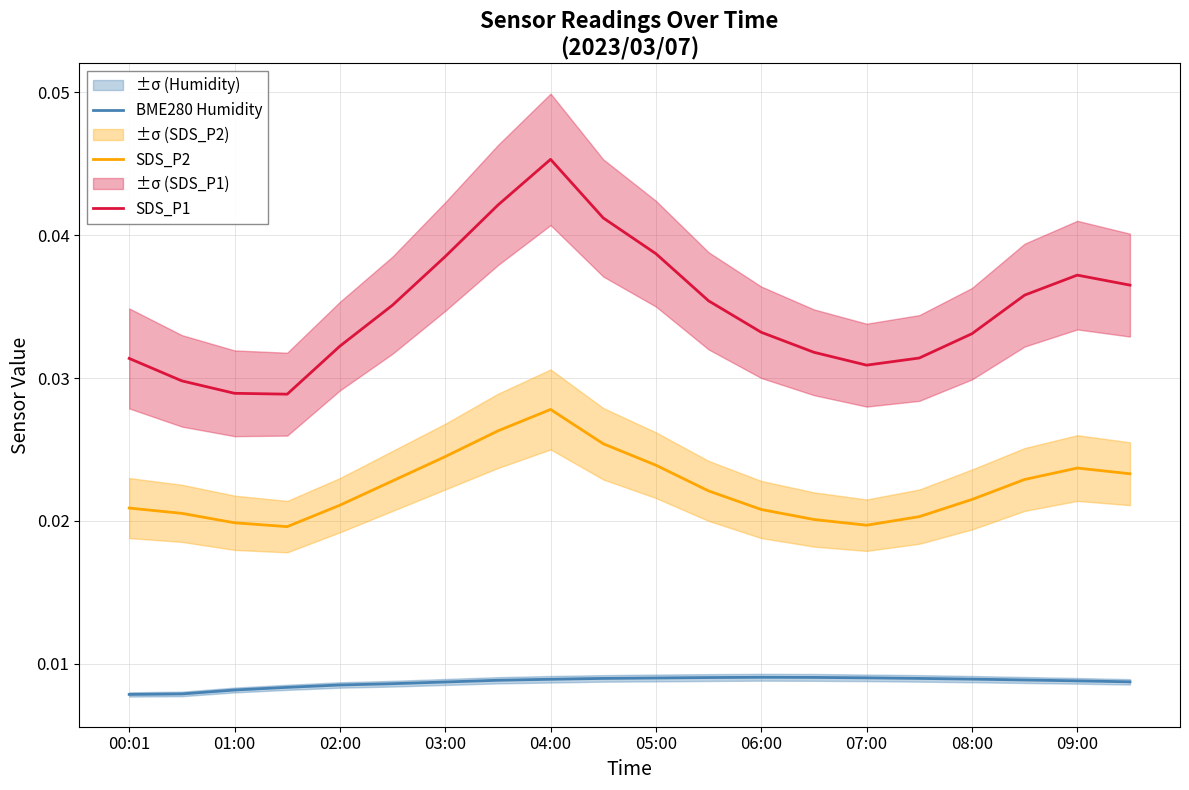

Is the value of SDS_P1 at 00:01 greater than the value of SDS_P2 at 00:01?

Yes